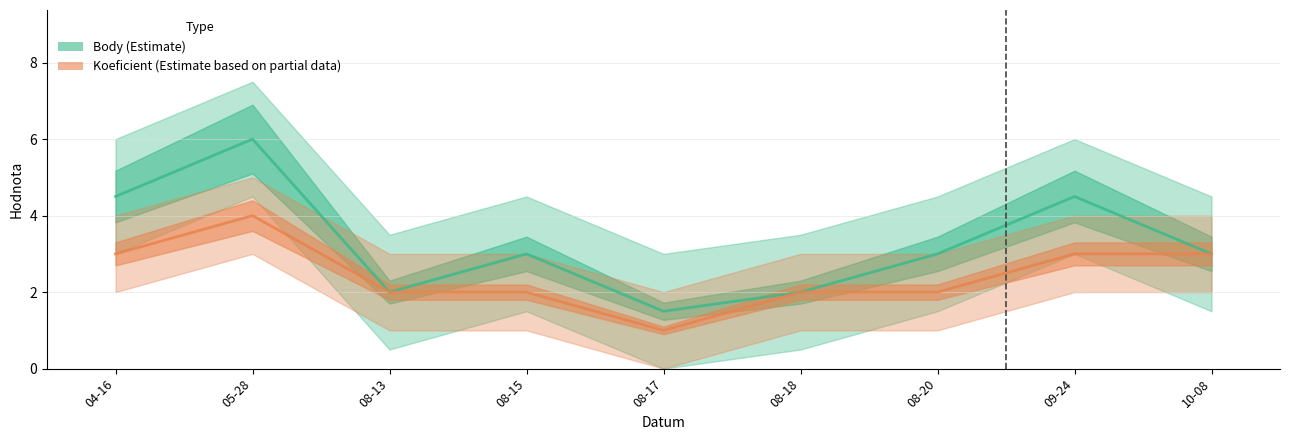

What is the total value across all series at 08-18?

4.0